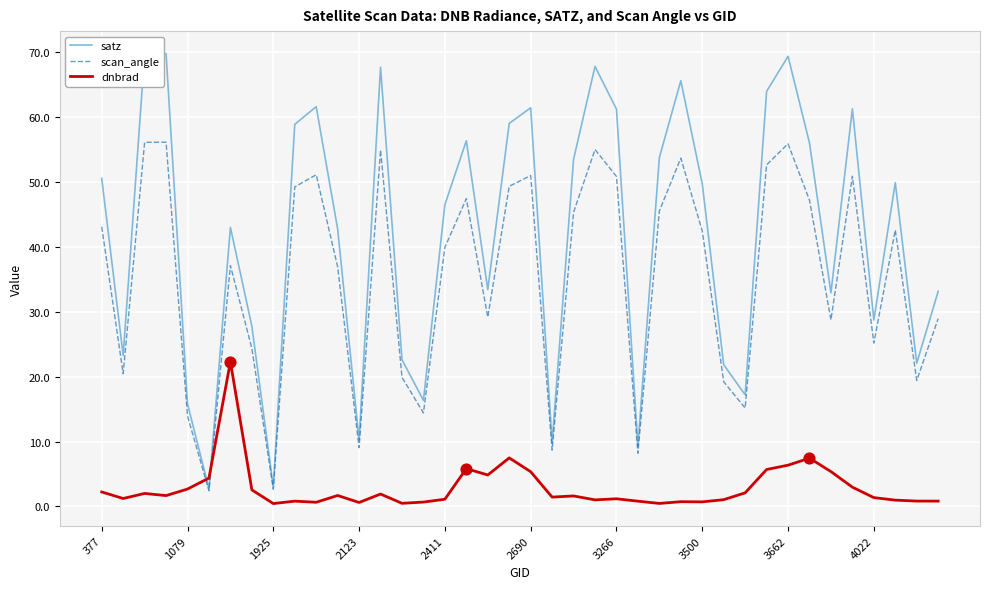

Which series has the widest spread of values?

satz